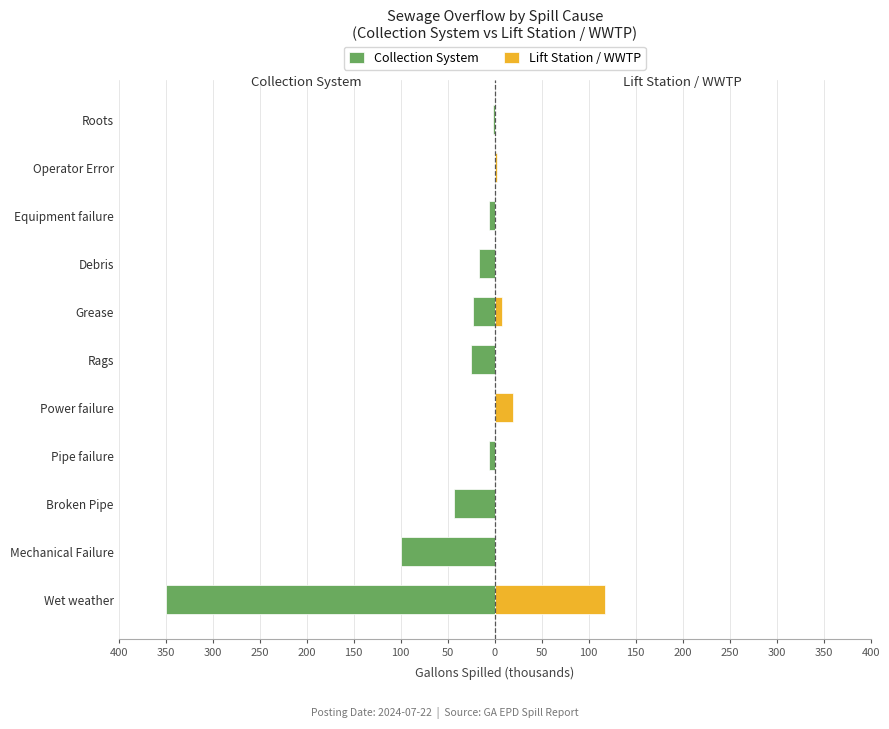

What is the difference between the second highest and minimum values in the Lift Station / WWTP series?

19.9